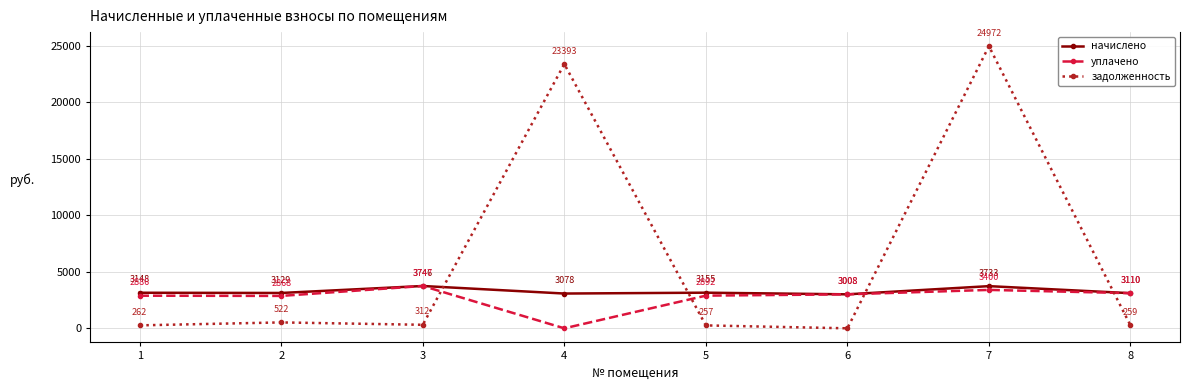

What is the total value across all series at 2?

6519.0